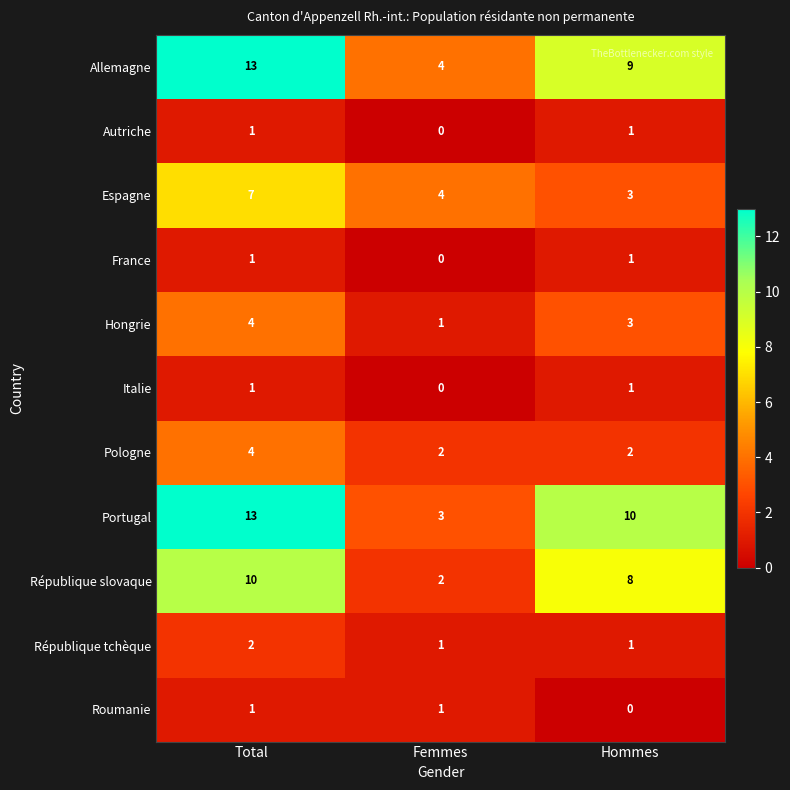

What is the total value across all series at Femmes?

18